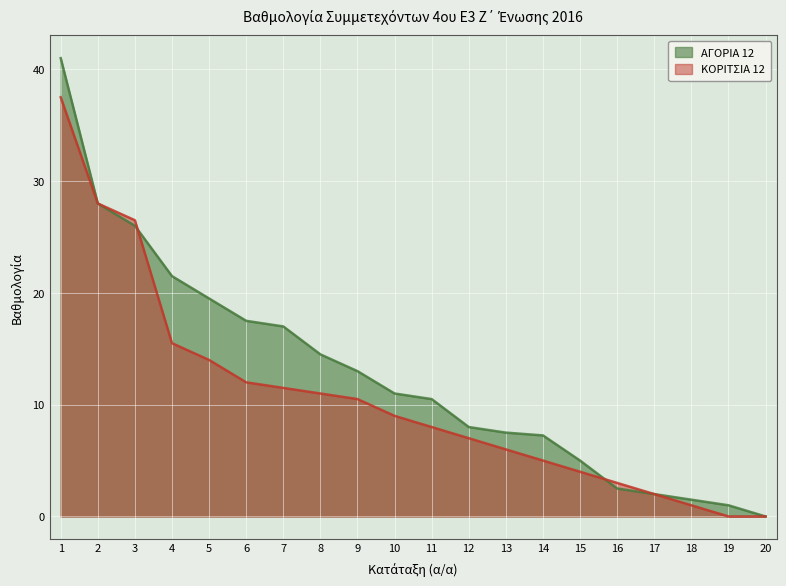

Is the value of ΚΟΡΙΤΣΙΑ 12 at 16 greater than the value of ΑΓΟΡΙΑ 12 at 3?

No